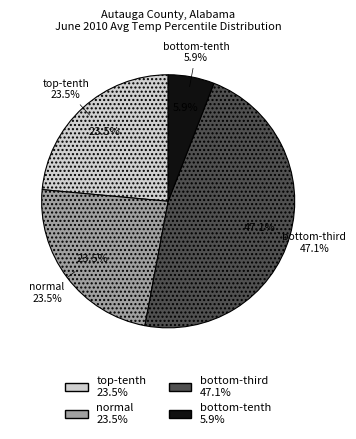

Which category has the biggest portion of the pie?

bottom-third